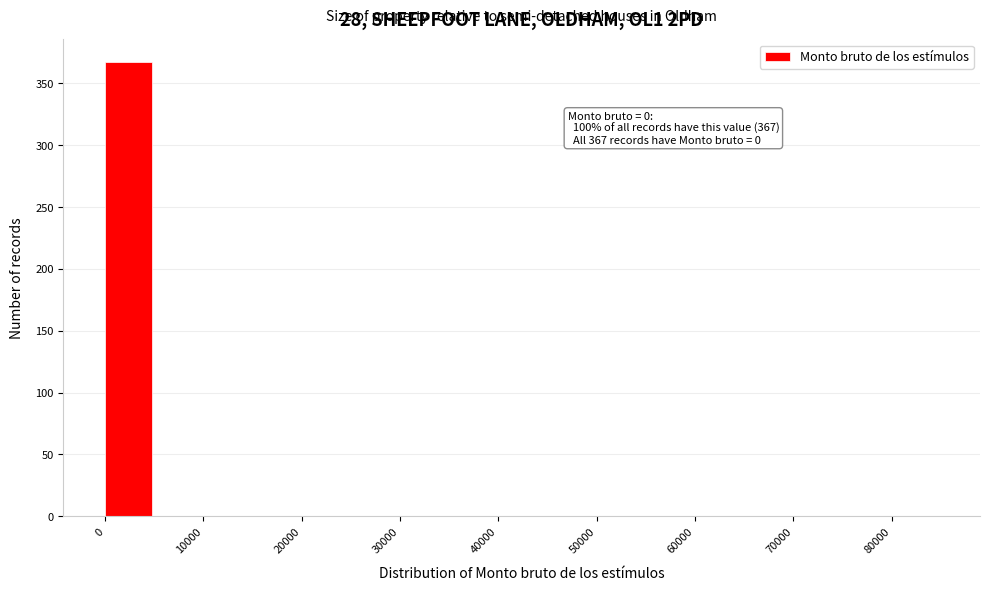

Which range on the x-axis has the tallest bar?

0 to 5000